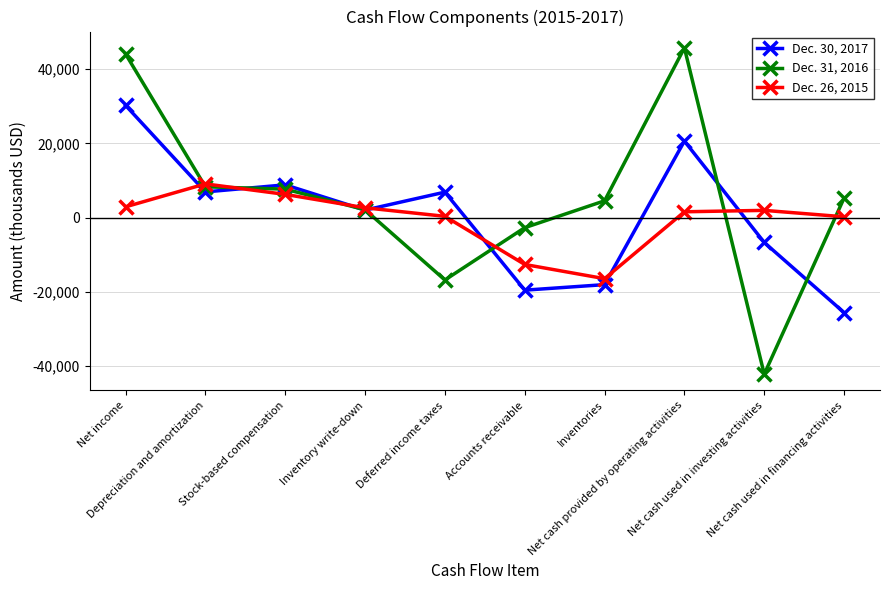

True or false: Dec. 30, 2017 and Dec. 26, 2015 intersect in this chart.

True